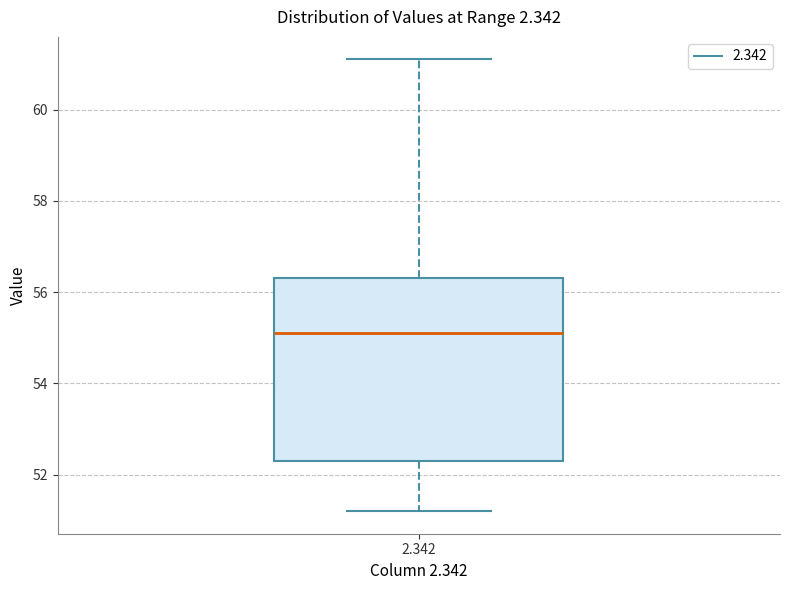

Read this box plot against the y-axis: the position of the median line, the range covered by the box, and the ends of both whiskers. The values are not printed on the chart, so give them approximately, as read against the axis.

median 55.2, box 52.4 to 56.4, whiskers 51.2 to 61.2